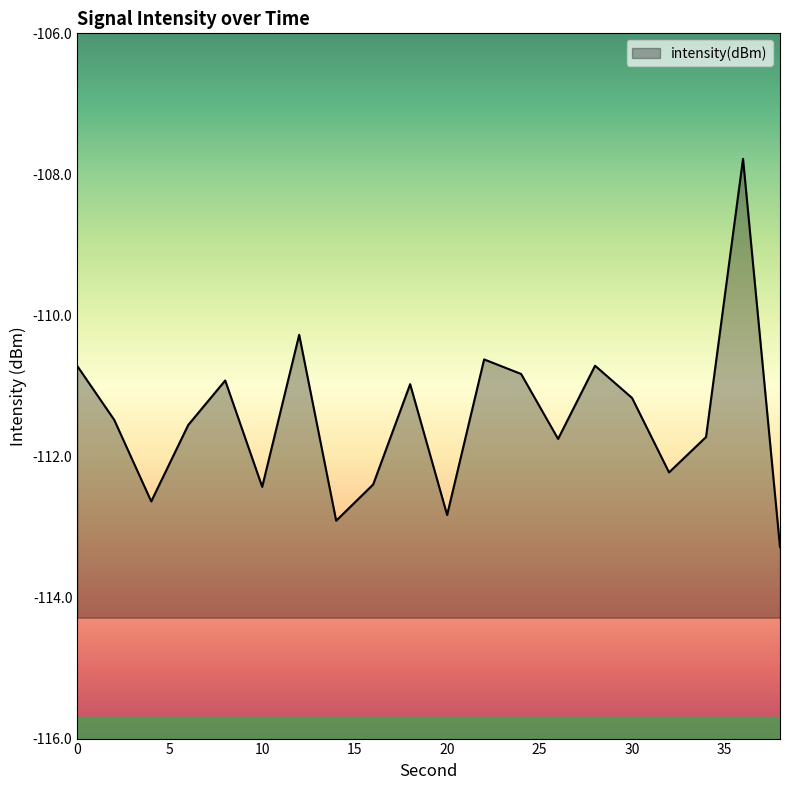

What is the greatest value displayed?

-107.8